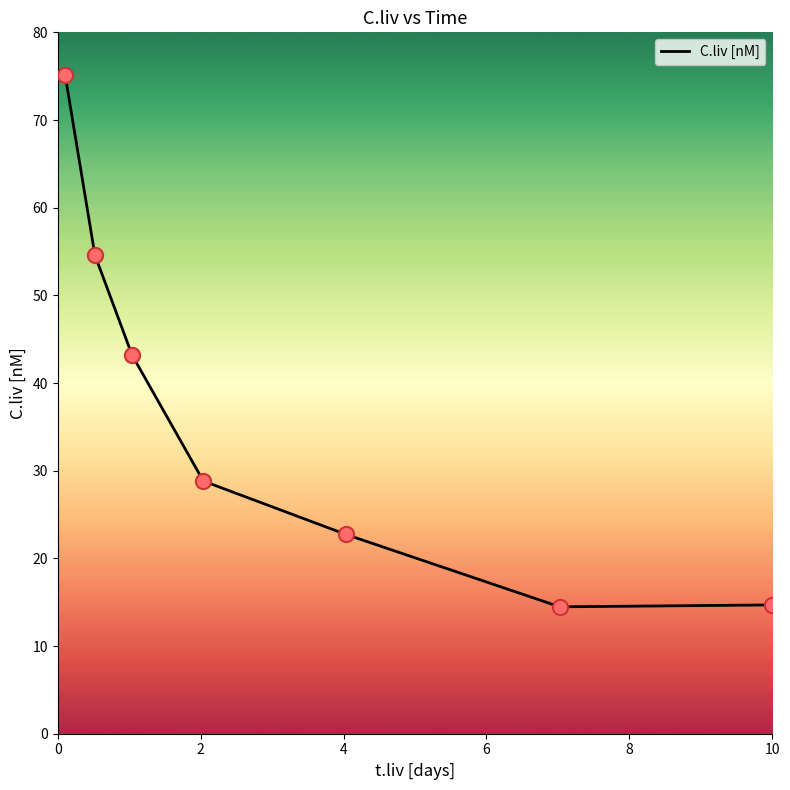

What is the maximum value shown in the chart?

75.1